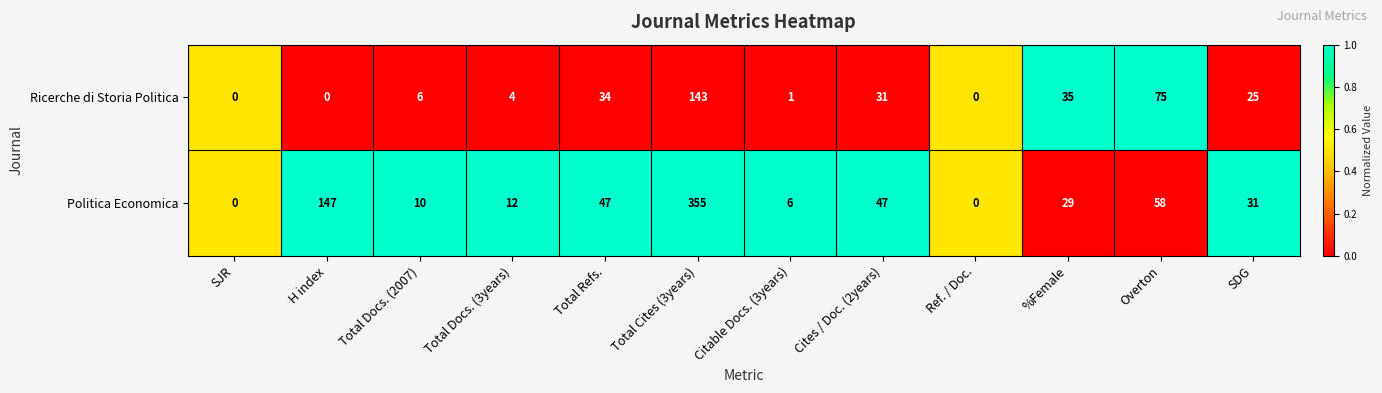

What is the average value of the Politica Economica series?

62